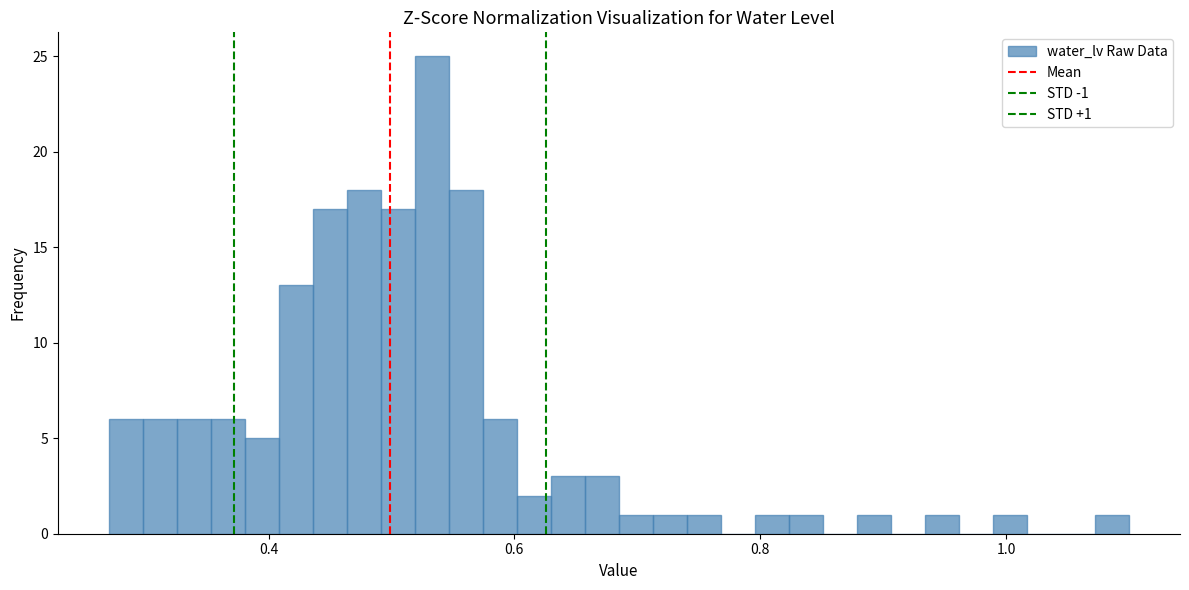

Read against the x-axis, roughly where is the centre of the tallest bar?

0.54